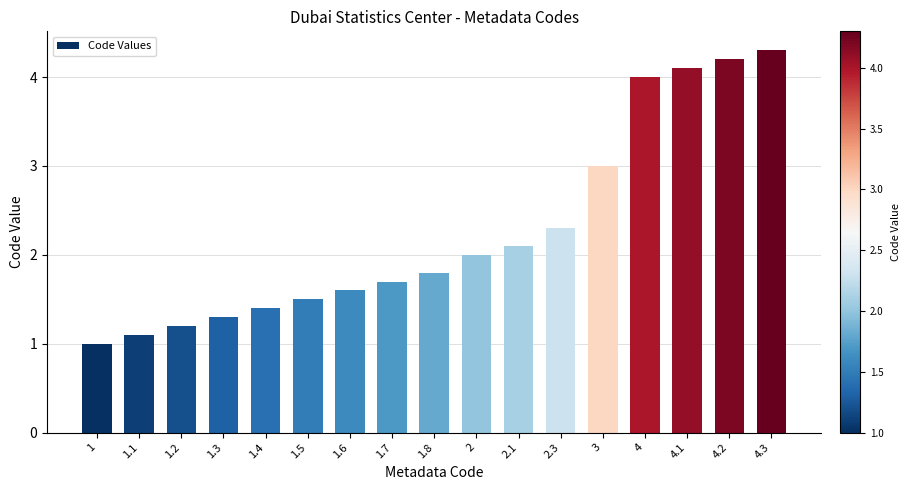

What is the ratio of the value at 2.1 to the value at 2.3?

0.9